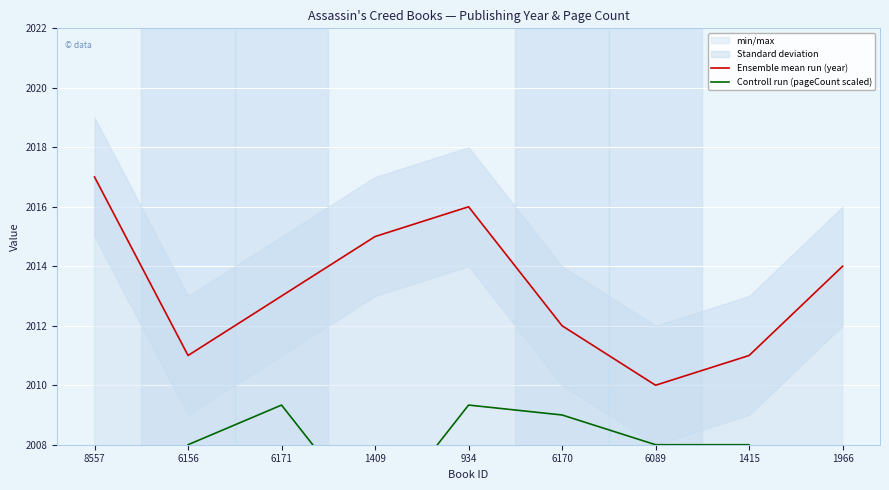

True or false: Ensemble mean run (year) and Controll run (pageCount scaled) intersect in this chart.

False